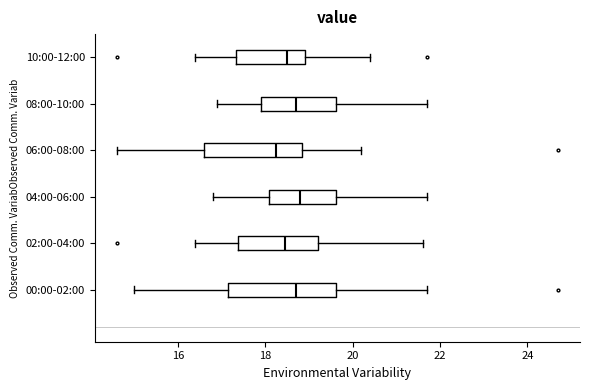

Reading bottom to top, read every box against the x-axis: the position of its median line, the range the box covers, and the ends of its whiskers. The values are not printed on the chart, so give them approximately, as read against the axis.

00:00-02:00: median 18.8, box 17.2 to 19.6, whiskers 15.0 to 21.8
02:00-04:00: median 18.4, box 17.4 to 19.2, whiskers 16.4 to 21.6
04:00-06:00: median 18.8, box 18.0 to 19.6, whiskers 16.8 to 21.8
06:00-08:00: median 18.2, box 16.6 to 18.8, whiskers 14.6 to 20.2
08:00-10:00: median 18.8, box 18.0 to 19.6, whiskers 17.0 to 21.8
10:00-12:00: median 18.6, box 17.4 to 19.0, whiskers 16.4 to 20.4